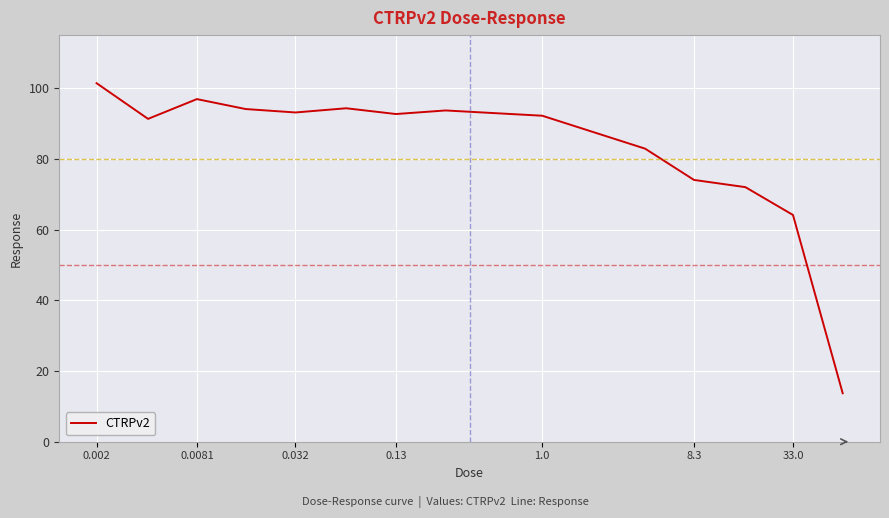

Count the number of data series in this chart.

1